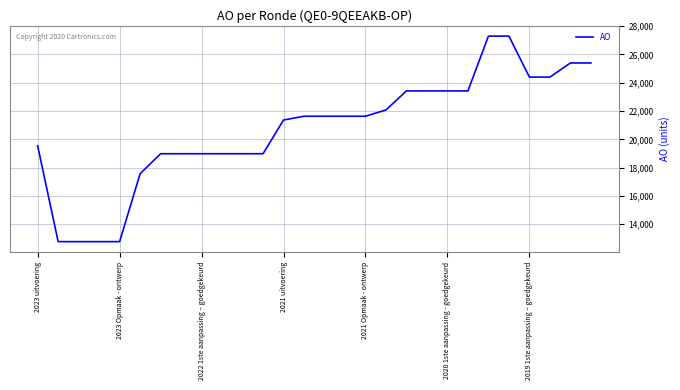

What is the difference between the maximum and minimum values?

14531